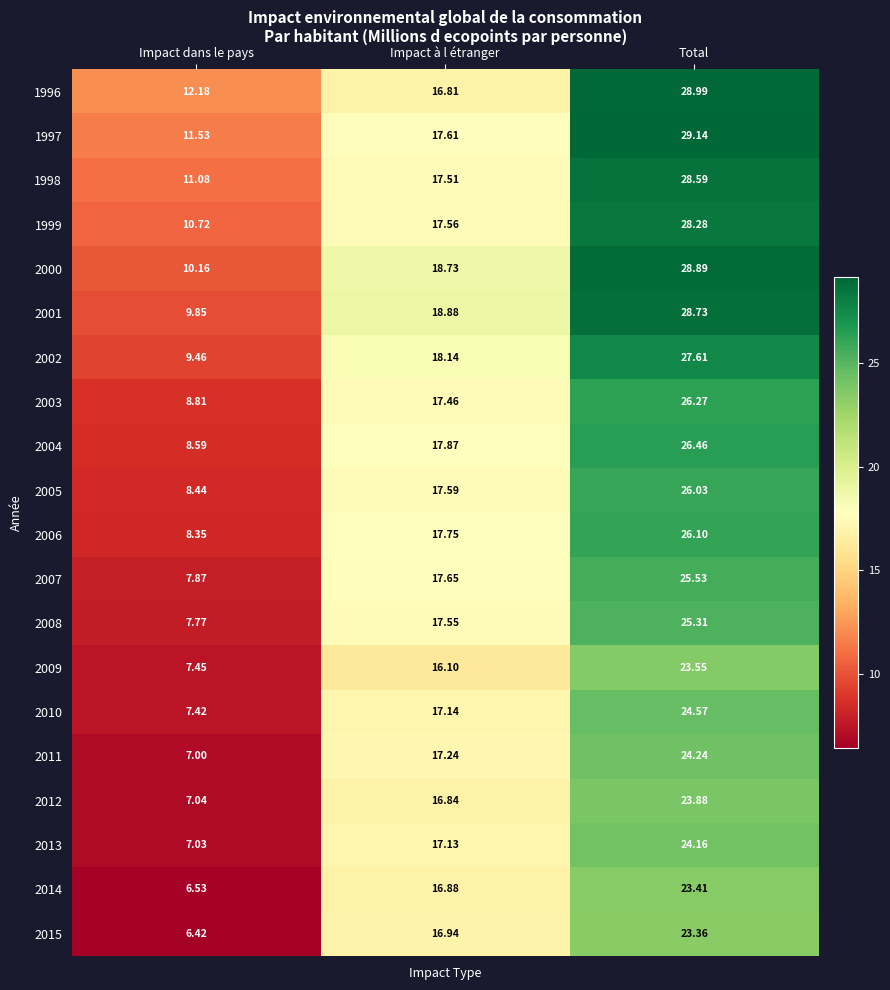

At which category is the sum across all series the highest?

Total